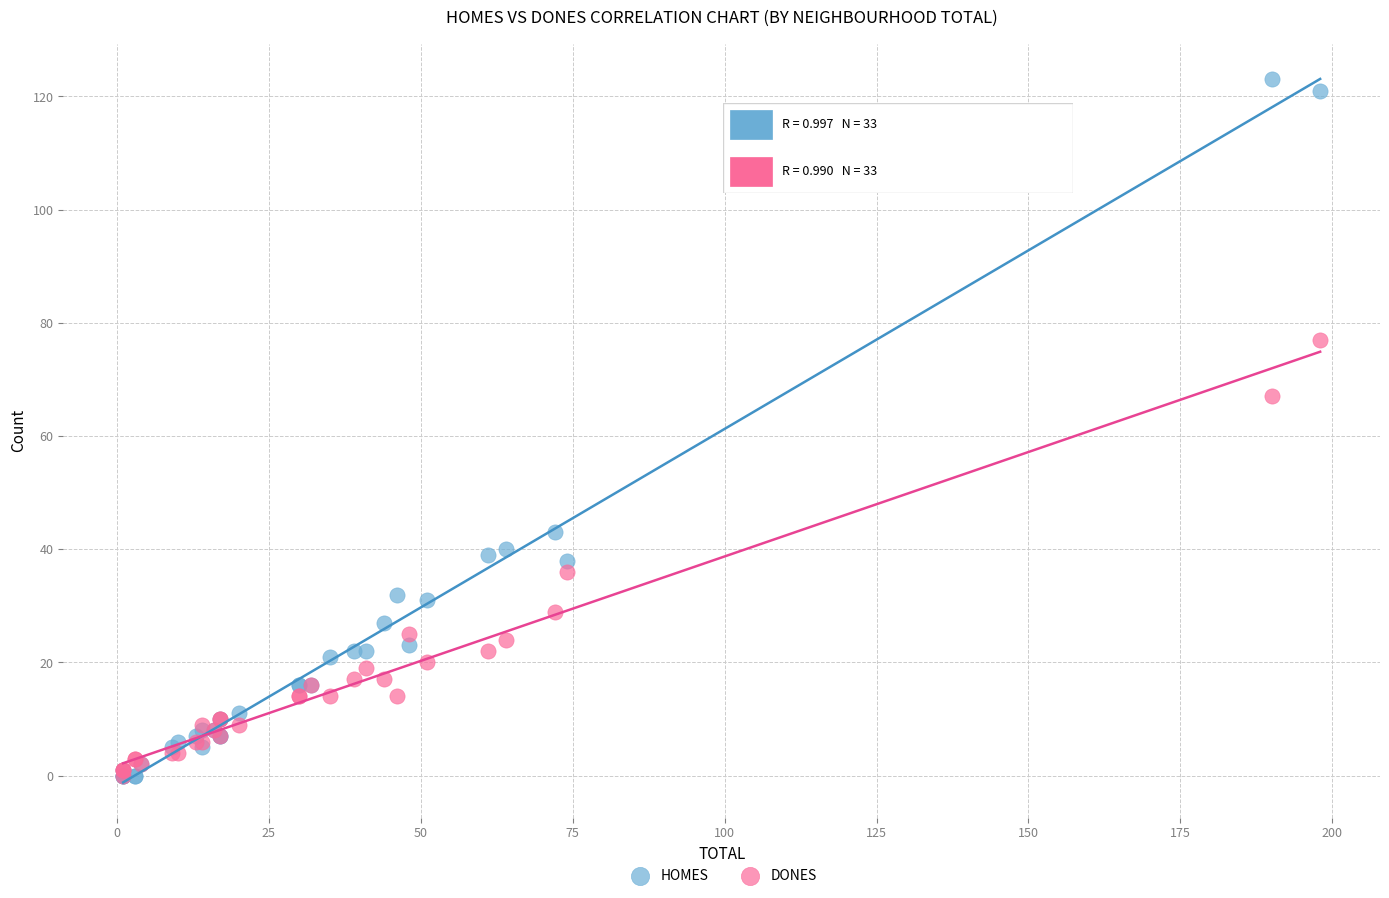

Across all series, what Y value is closest to 61?

67